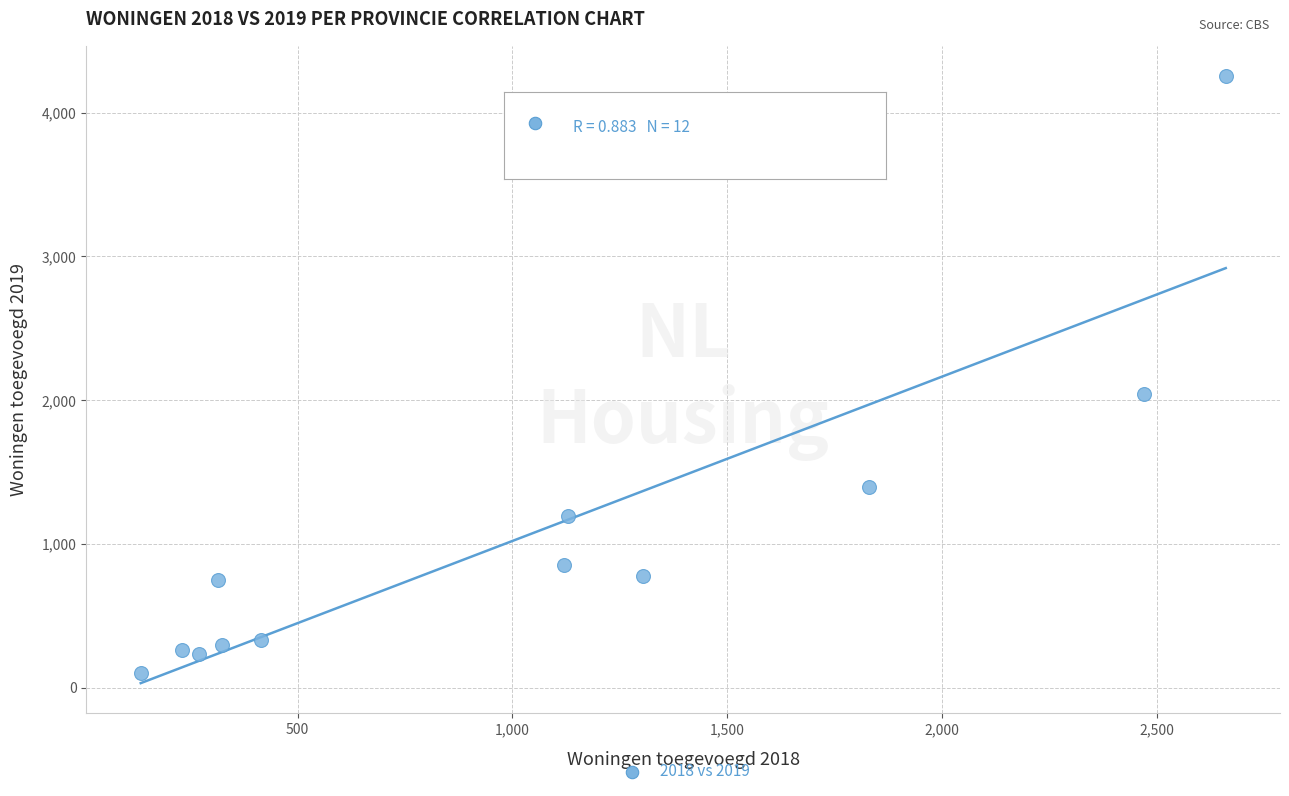

What Y value in the scatter plot is closest to 2177?

2040